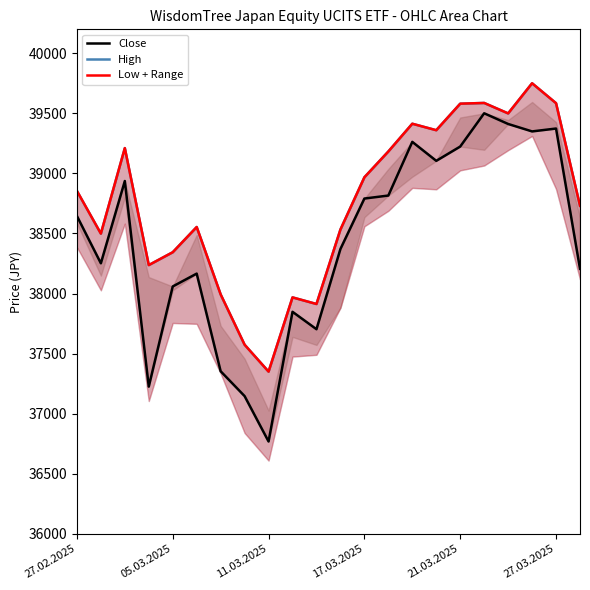

Between 9 and 15, which is larger?

15